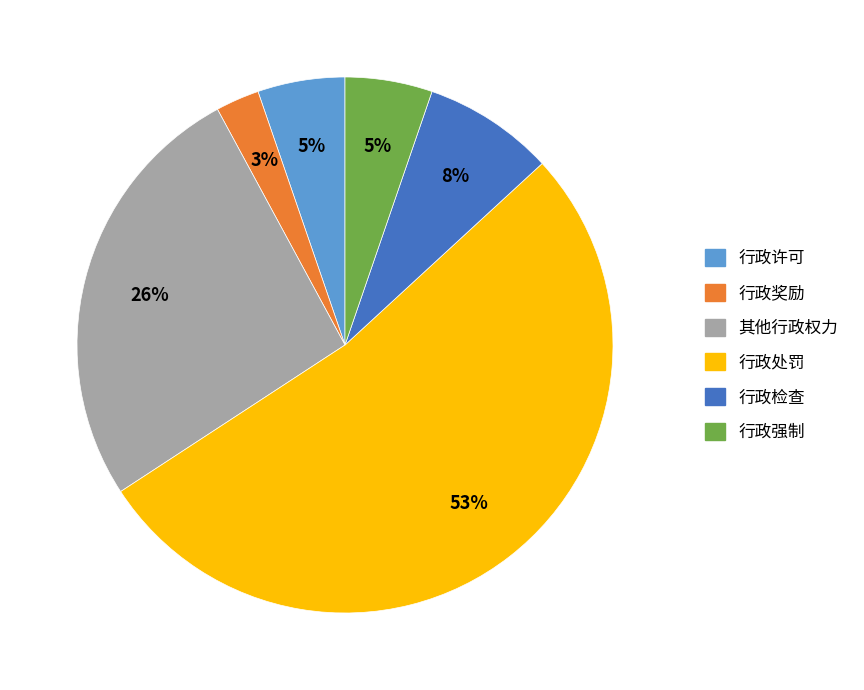

Is it true that 其他行政权力 is 14% of the pie?

False